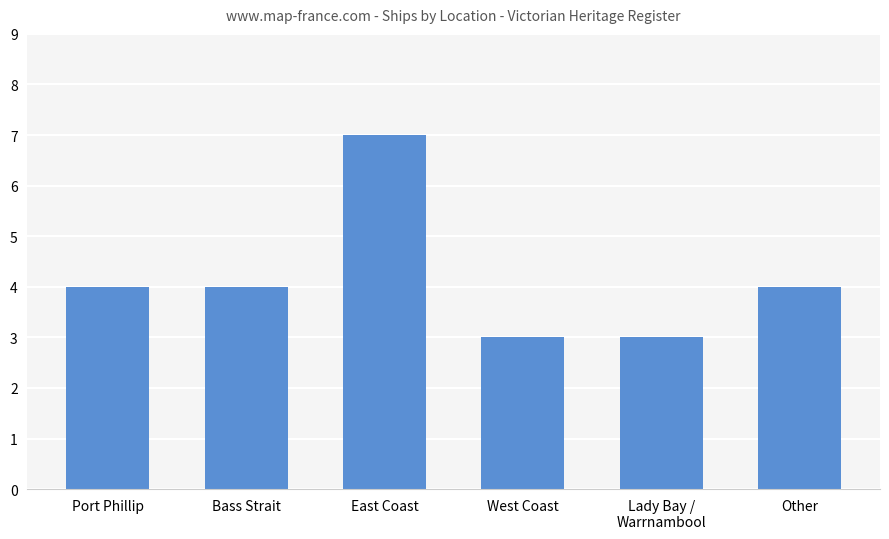

Which label corresponds to the largest value in the chart?

East Coast